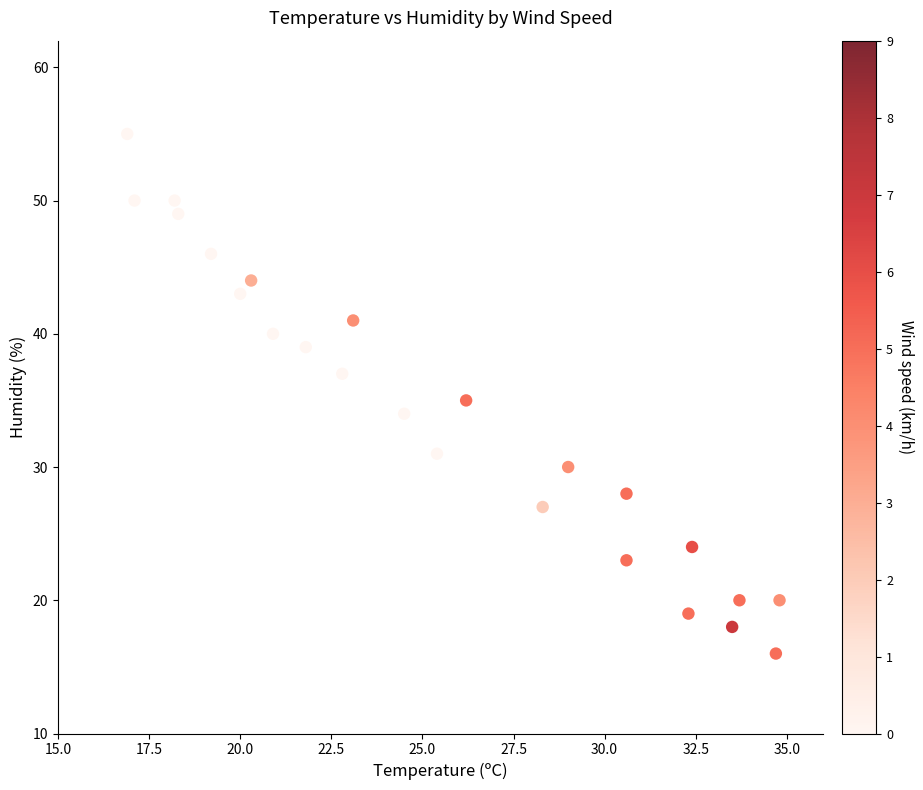

What is the range of Y values (max minus min)?

39